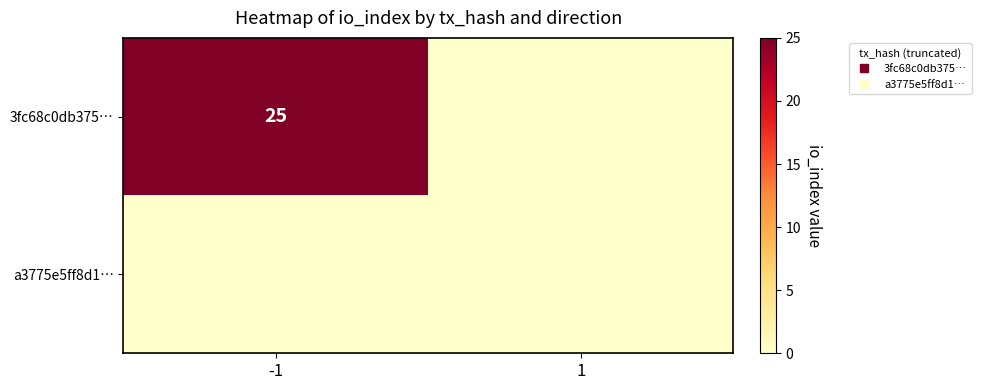

Is it true that a3775e5ff8d1… equals 0 at -1?

True